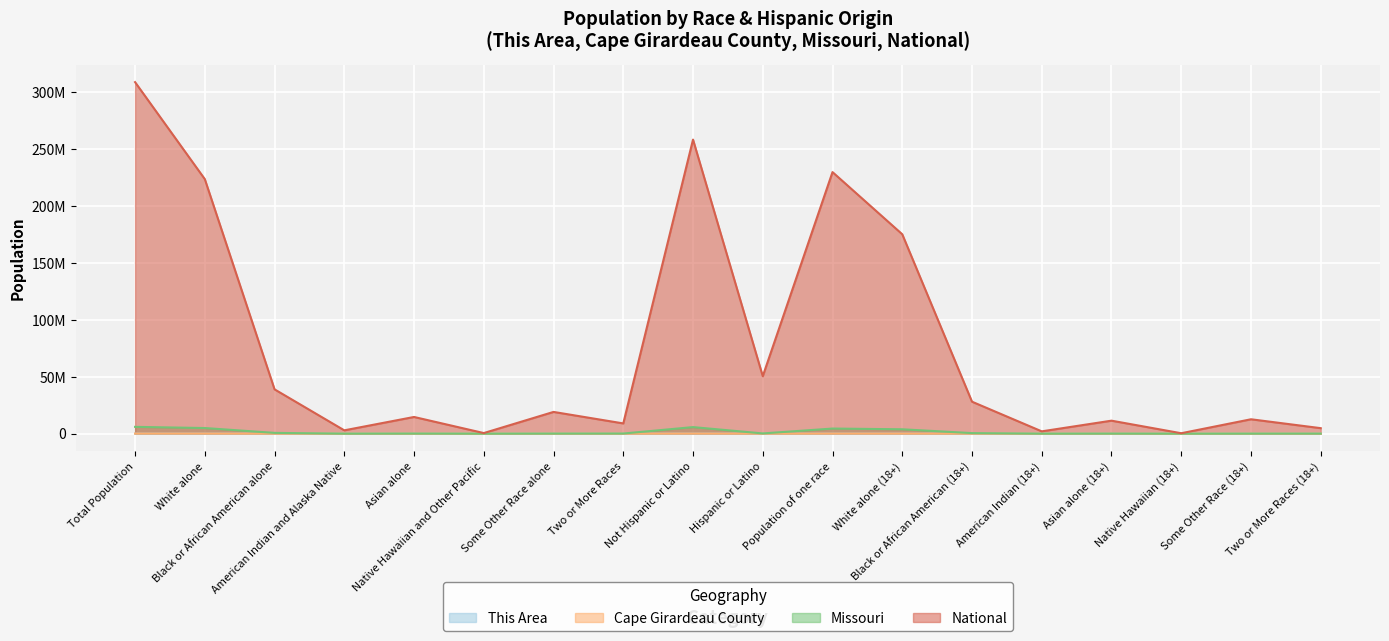

Which series has the widest spread of values?

National